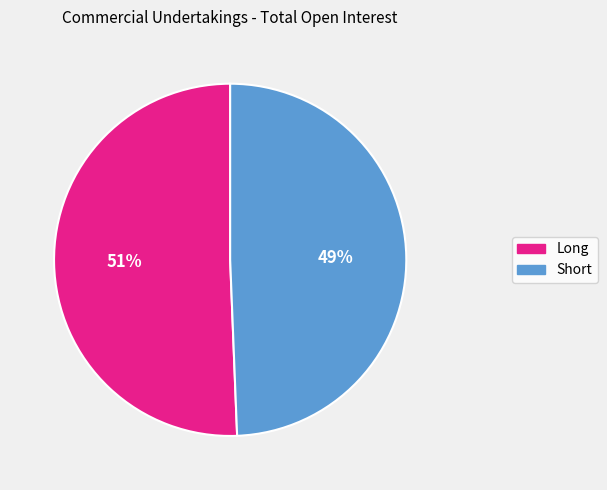

Count the number of slices in the pie.

2